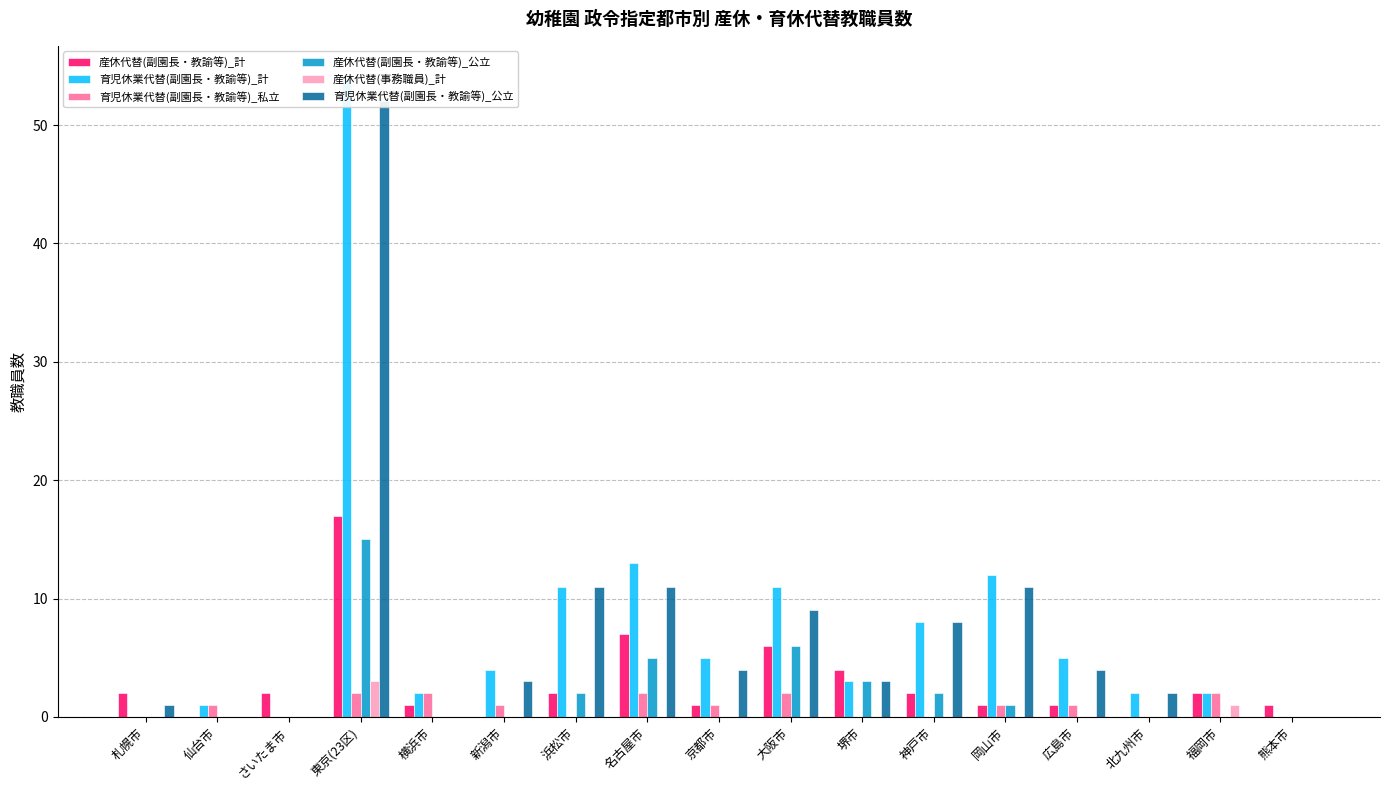

The value of 育児休業代替(副園長・教諭等)_公立 at 新潟市 is 4. True or false?

False